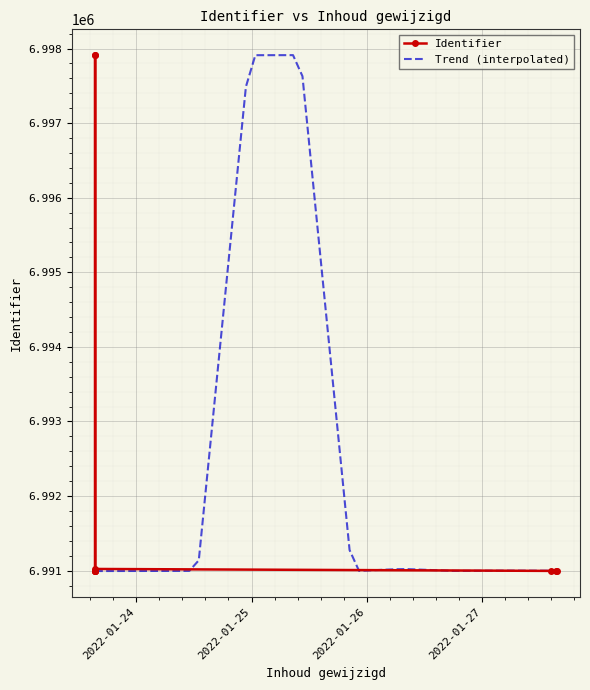

What is the lowest value of the Trend (interpolated) series?

6990994.0